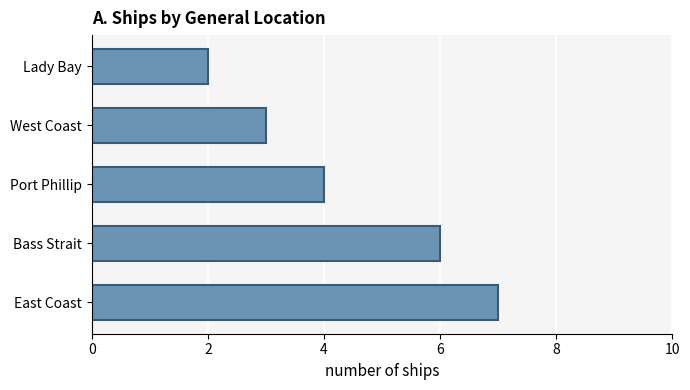

How many categories are shown in the chart?

5